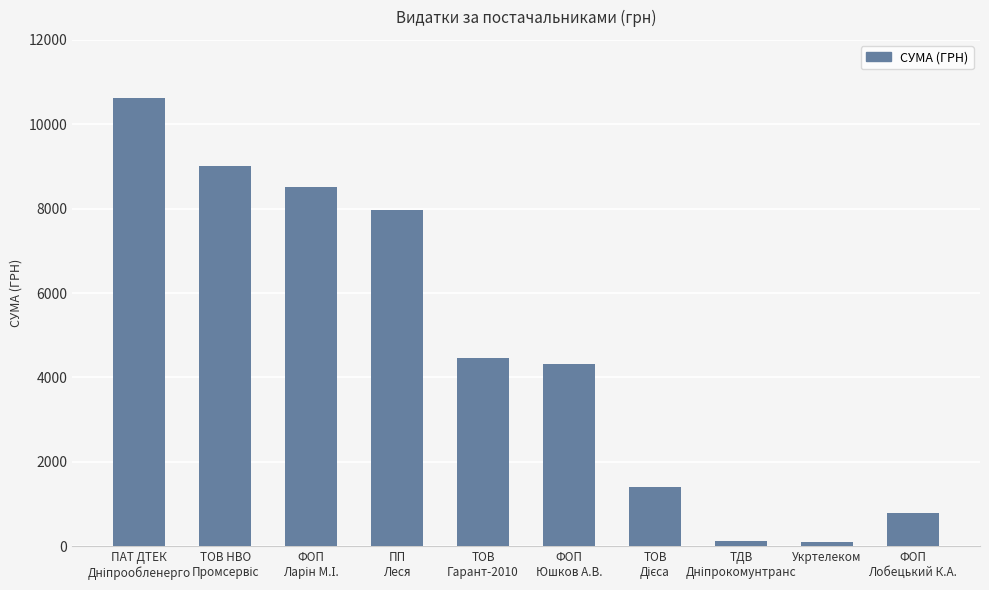

Is it true that the value at ФОП
Лобецький К.А. is 174.0?

False